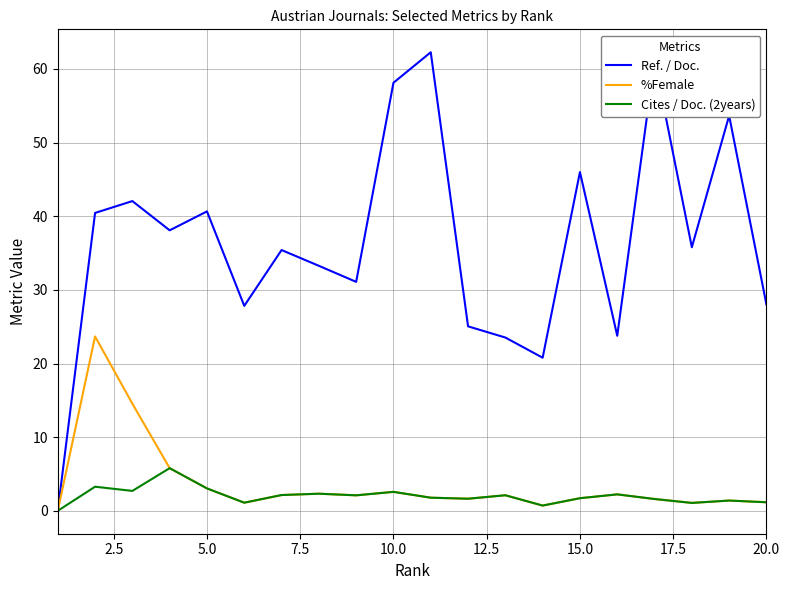

What is the highest value of the Ref. / Doc. series?

62.3